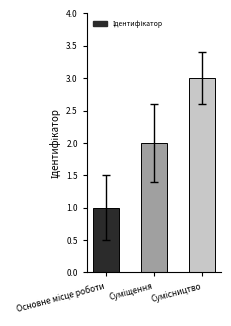

What is the value of the 1st bar from the left?

1